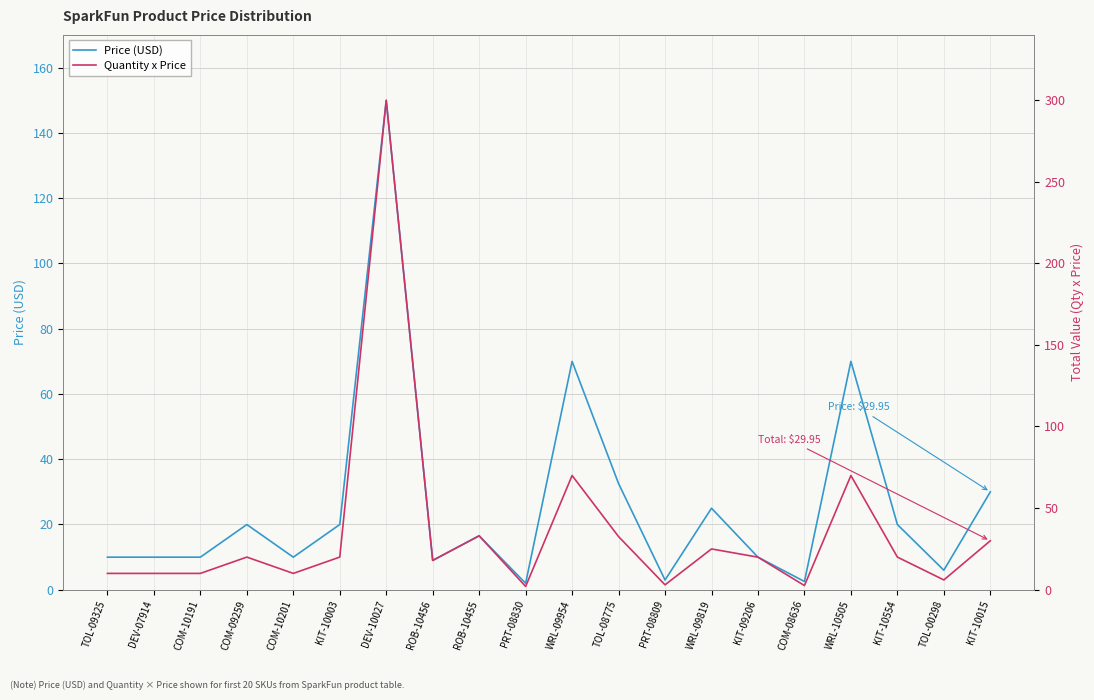

What is the maximum value for Price (USD)?

149.9